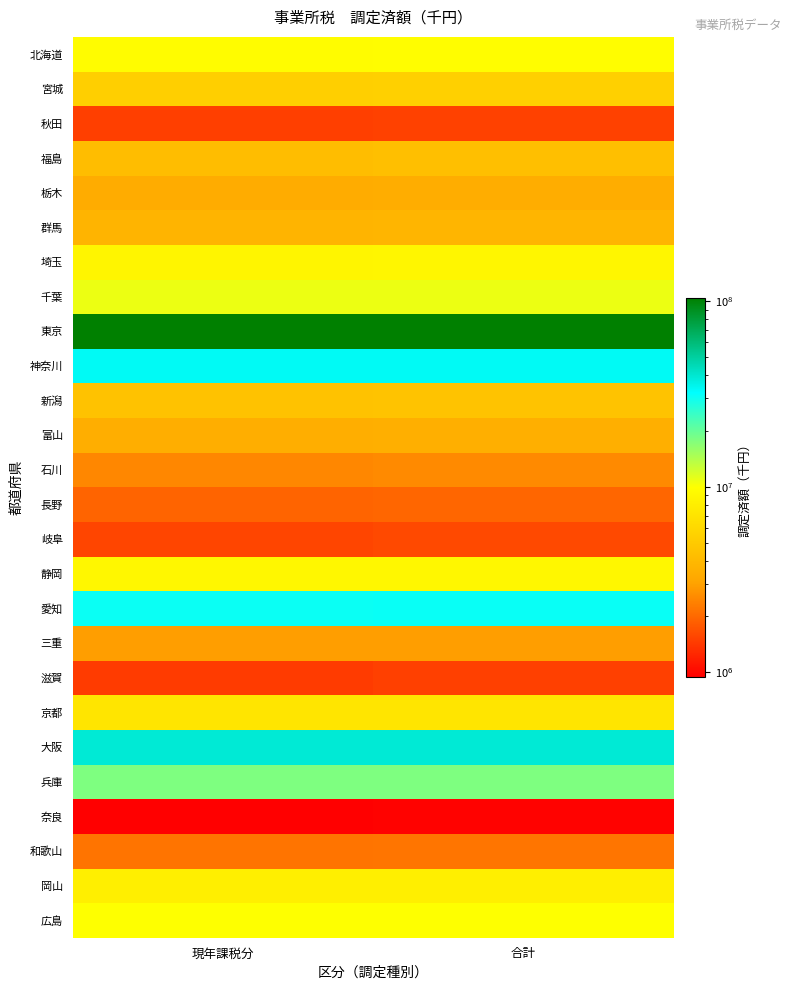

Reading right to left, what are all the values shown in this chart?

北海道: 合計=9818138	現年課税分=9624695
宮城: 合計=5385701	現年課税分=5352055
秋田: 合計=1512063	現年課税分=1484094
福島: 合計=4303565	現年課税分=4249235
栃木: 合計=3424718	現年課税分=3415019
群馬: 合計=3783366	現年課税分=3774109
埼玉: 合計=8827833	現年課税分=8784066
千葉: 合計=10842875	現年課税分=10812057
東京: 合計=104765985	現年課税分=104666579
神奈川: 合計=33617941	現年課税分=33576166
新潟: 合計=4550342	現年課税分=4505998
富山: 合計=3538511	現年課税分=3450041
石川: 合計=2535793	現年課税分=2498553
長野: 合計=1964541	現年課税分=1932234
岐阜: 合計=1603180	現年課税分=1561027
静岡: 合計=9027221	現年課税分=9008104
愛知: 合計=30812993	現年課税分=30747564
三重: 合計=2934614	現年課税分=2933719
滋賀: 合計=1495790	現年課税分=1451668
京都: 合計=7097701	現年課税分=7086120
大阪: 合計=38949933	現年課税分=38877193
兵庫: 合計=18007014	現年課税分=17975132
奈良: 合計=966111	現年課税分=942308
和歌山: 合計=2192836	現年課税分=2158004
岡山: 合計=8137699	現年課税分=8072185
広島: 合計=9972297	現年課税分=9955747